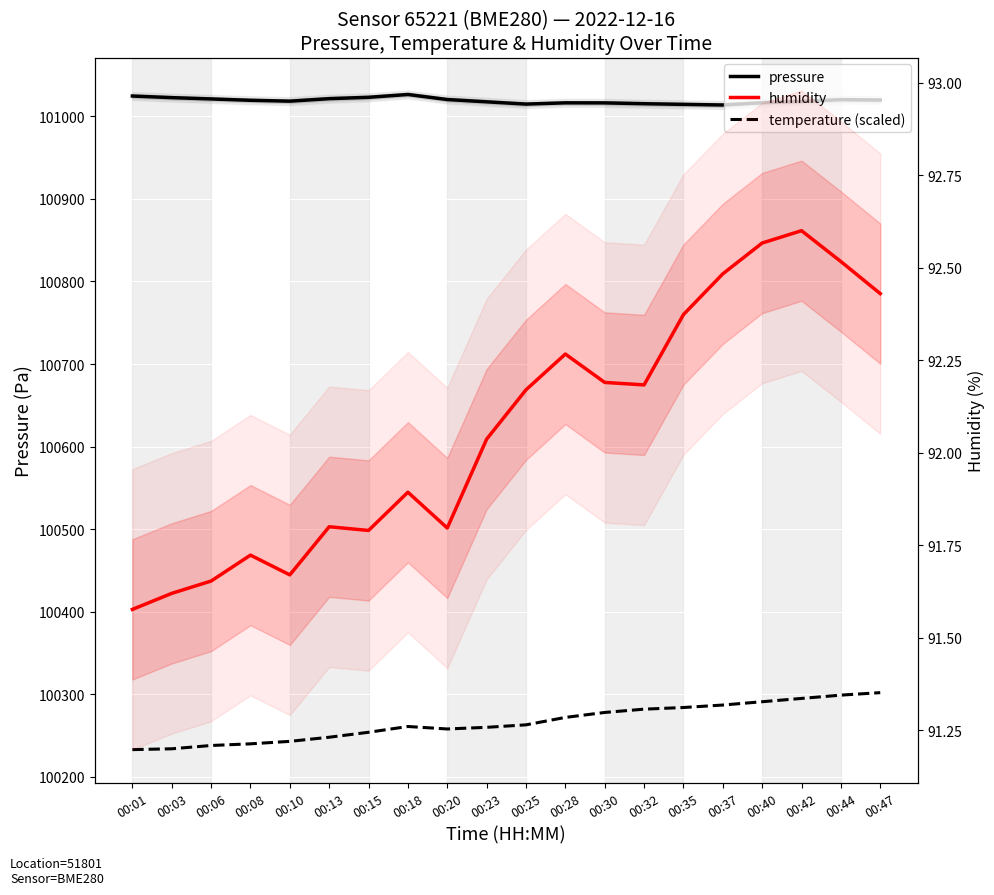

True or false: pressure and humidity cross at least once.

False